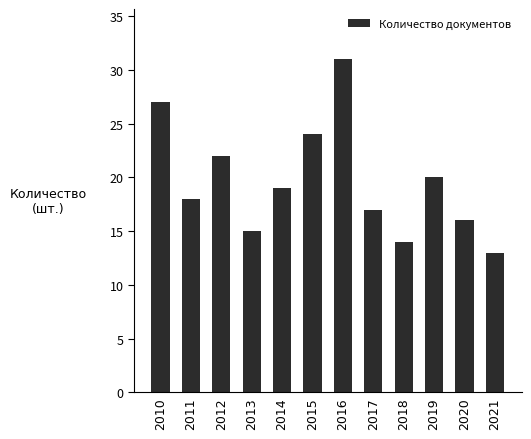

What is the difference between the values at 2018 and 2010?

13